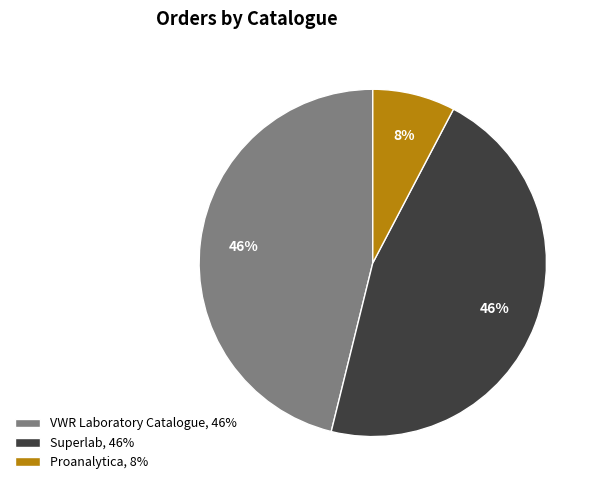

How many slices are in this pie chart?

3